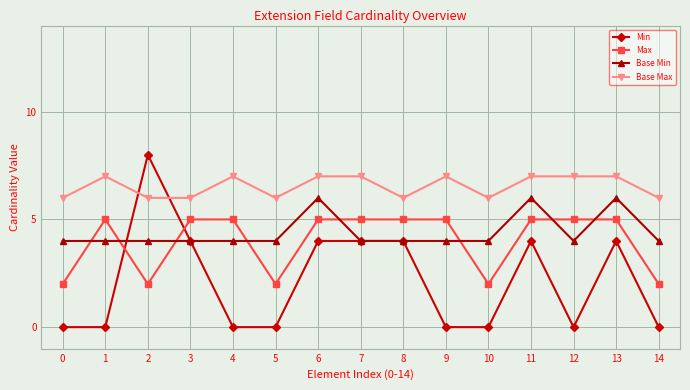

What is the value of the Base Min point at the 11th from the left?

4